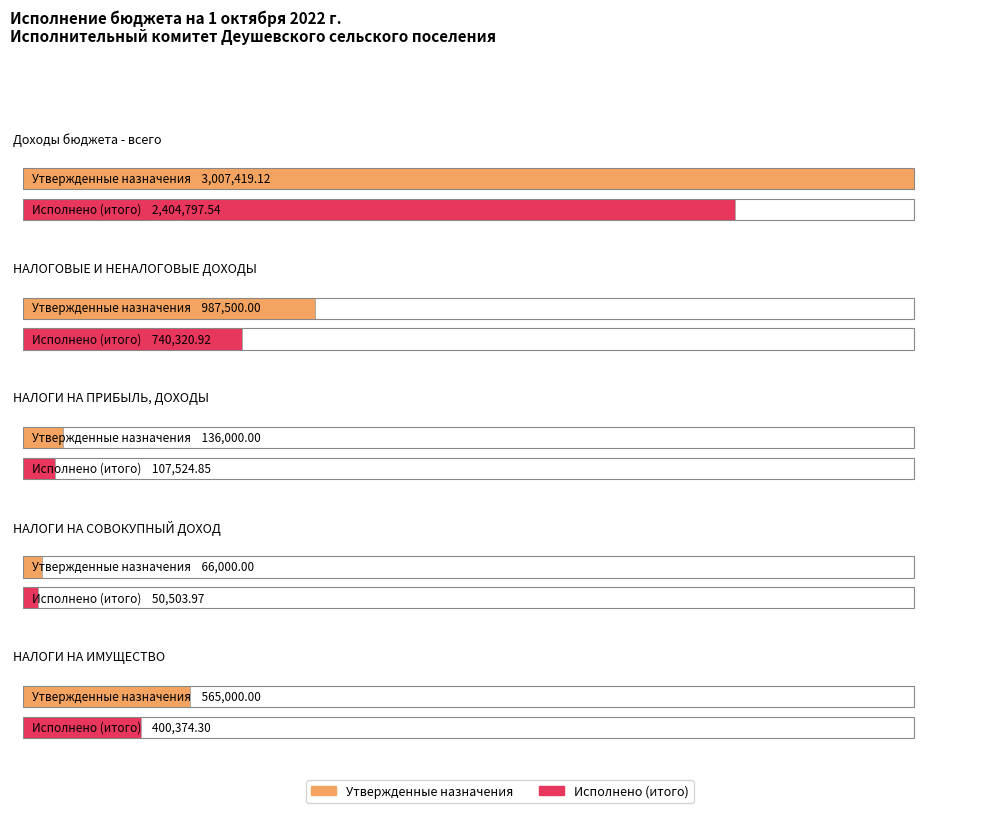

Where does the Исполнено (итого) series first go above 400374?

Доходы бюджета - всего